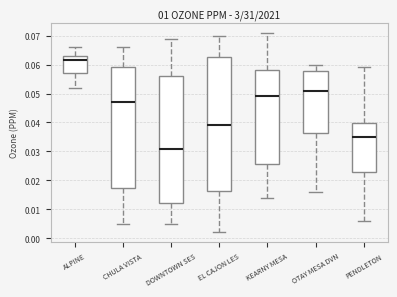

Comparing the boxes themselves (not the whiskers), which one is the tallest?

EL CAJON LES